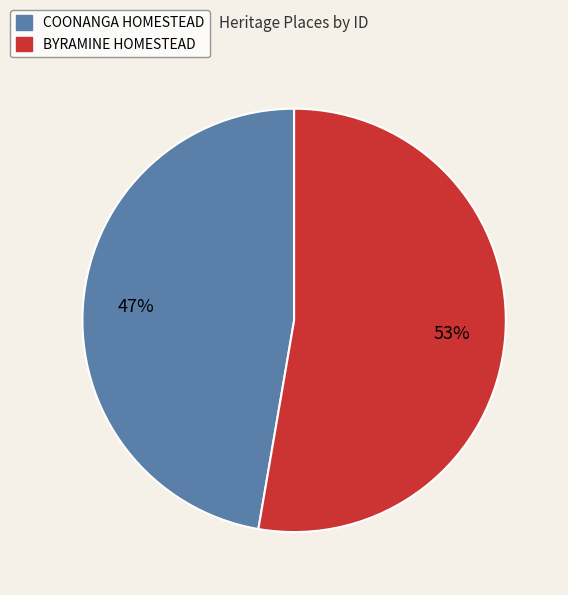

To the nearest percent, what is the combined percentage of COONANGA HOMESTEAD and BYRAMINE HOMESTEAD?

100%